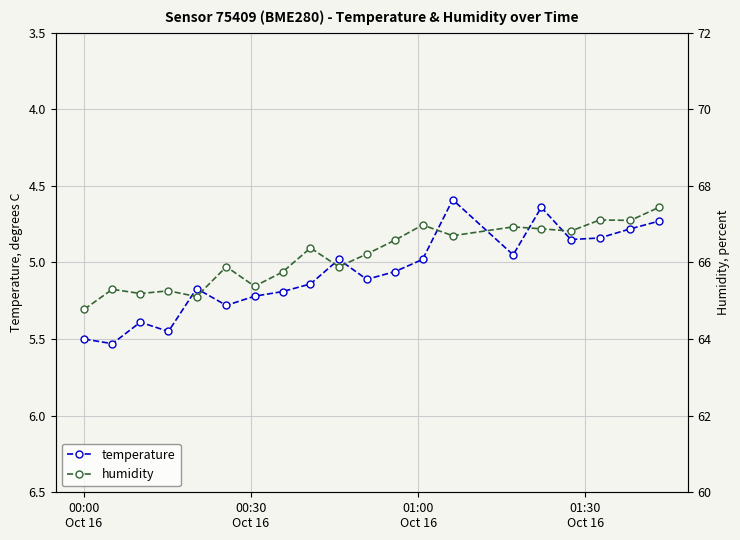

True or false: humidity and temperature intersect in this chart.

False